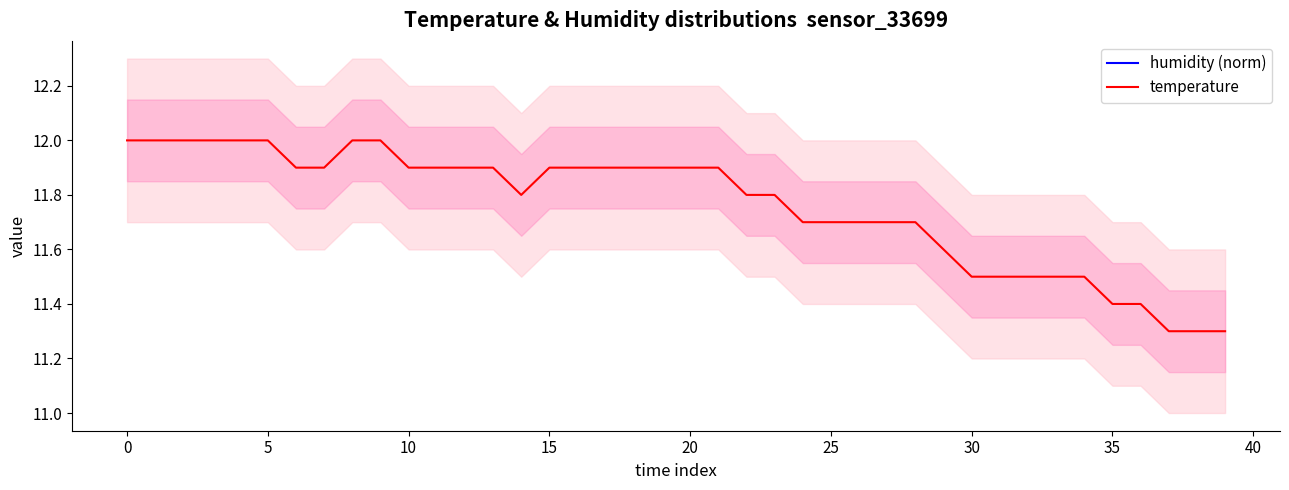

Is it true that temperature equals 11.5 at 30?

True